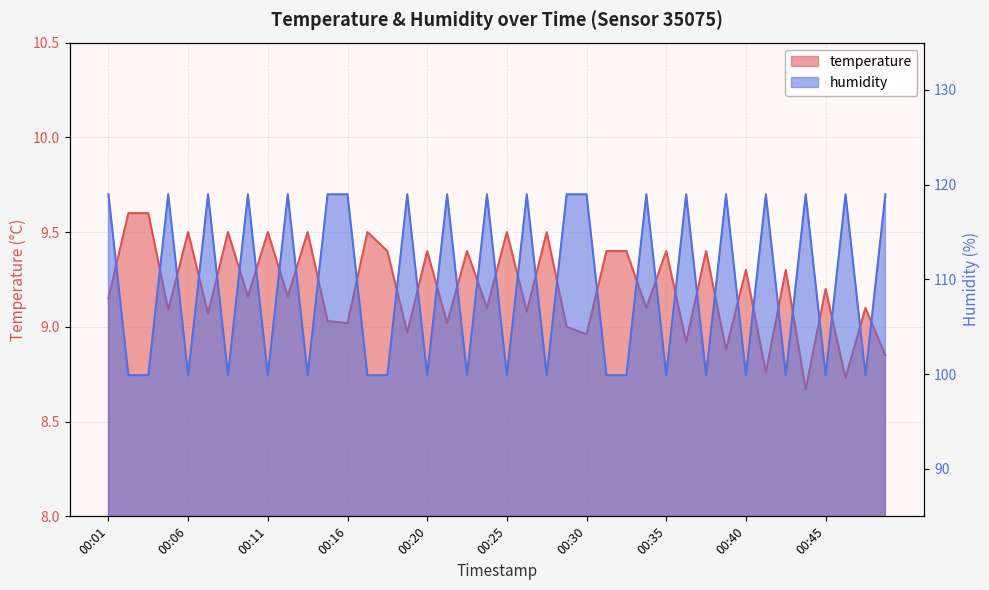

At which category is the sum across all series the highest?

00:08